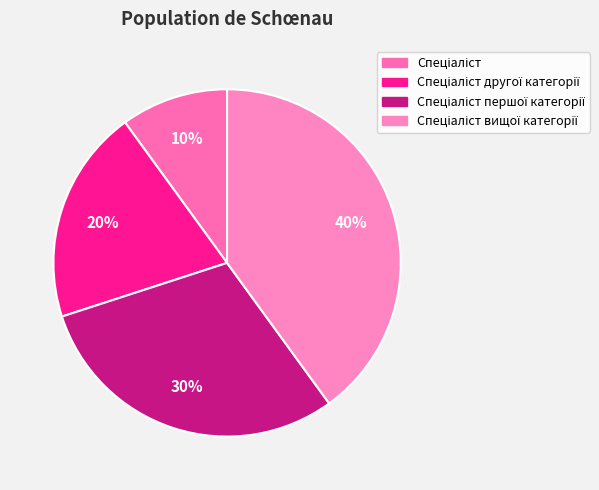

What percentage is the Спеціаліст вищої категорії slice, to the nearest percent?

40%